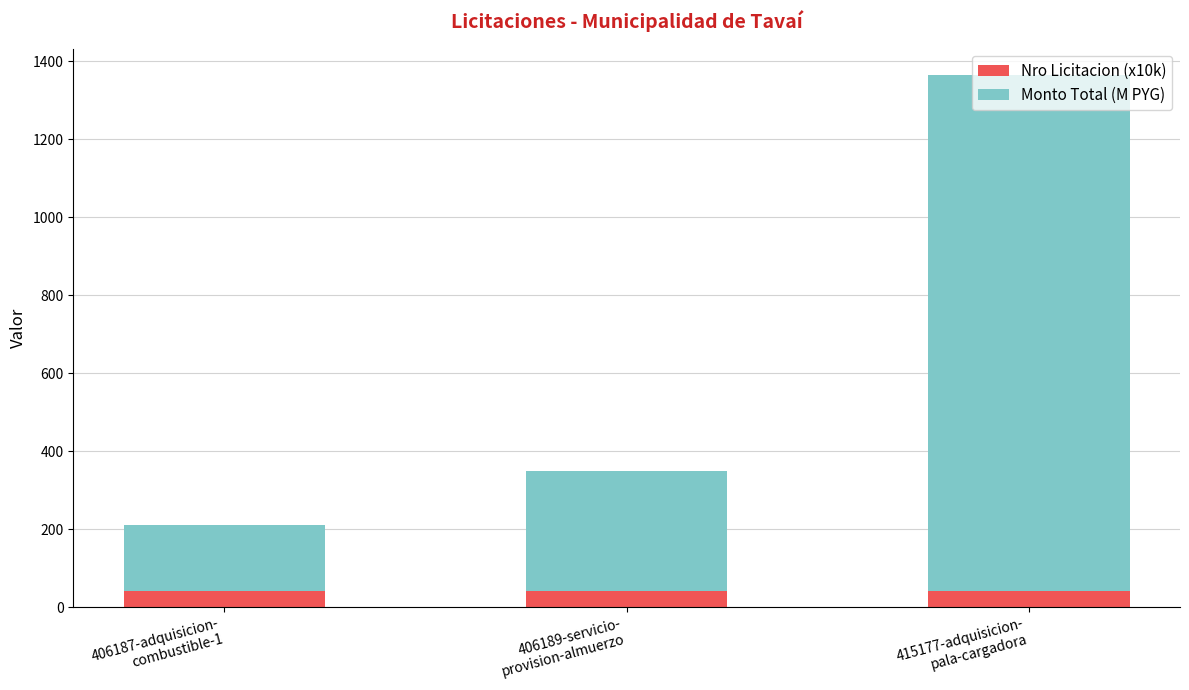

What is the highest value of the Nro Licitacion (x10k) series?

41.5